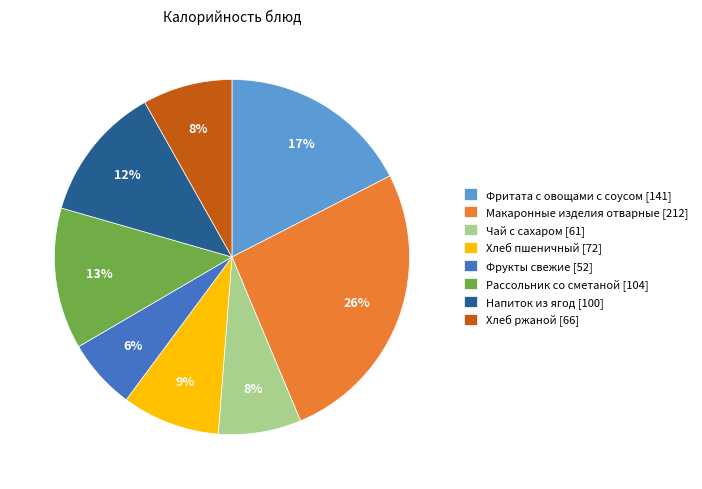

What is the ratio of the value at Фритата с овощами с соусом to the value at Макаронные изделия отварные?

0.7